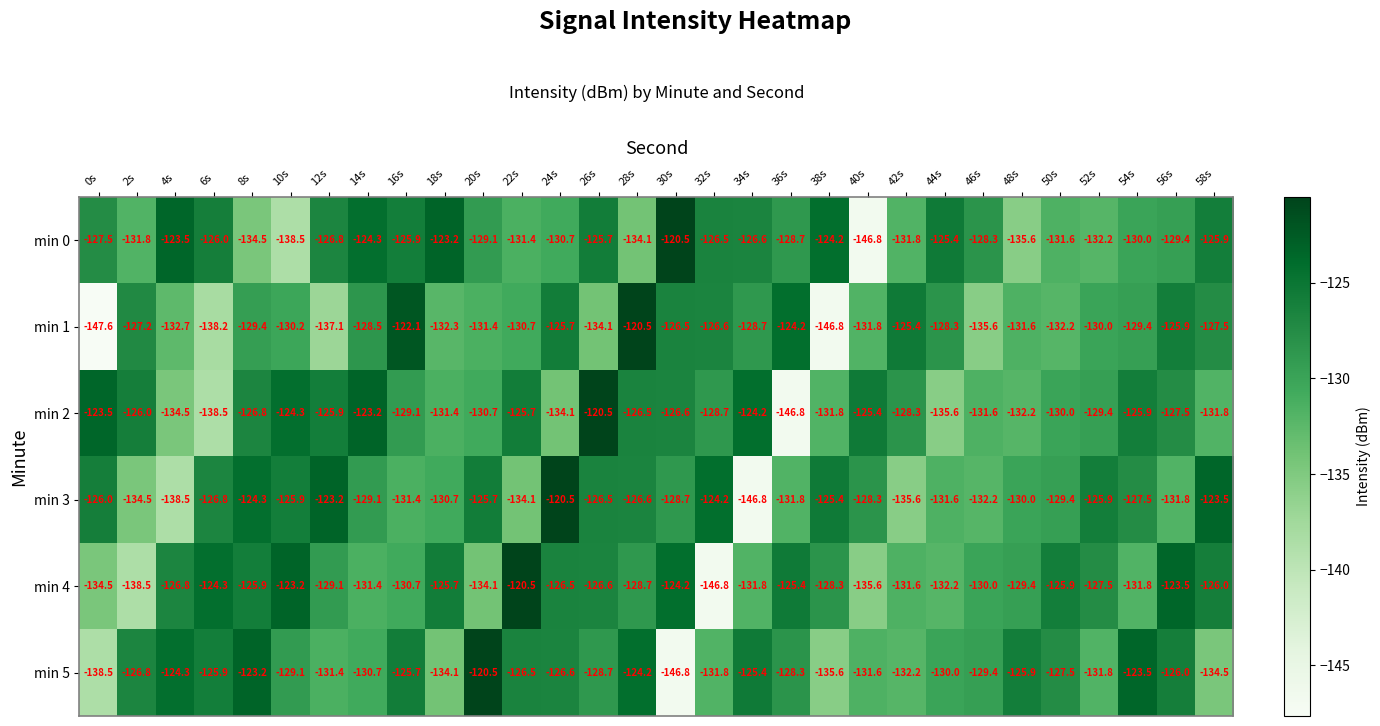

Which series has the largest range (max minus min)?

min 1